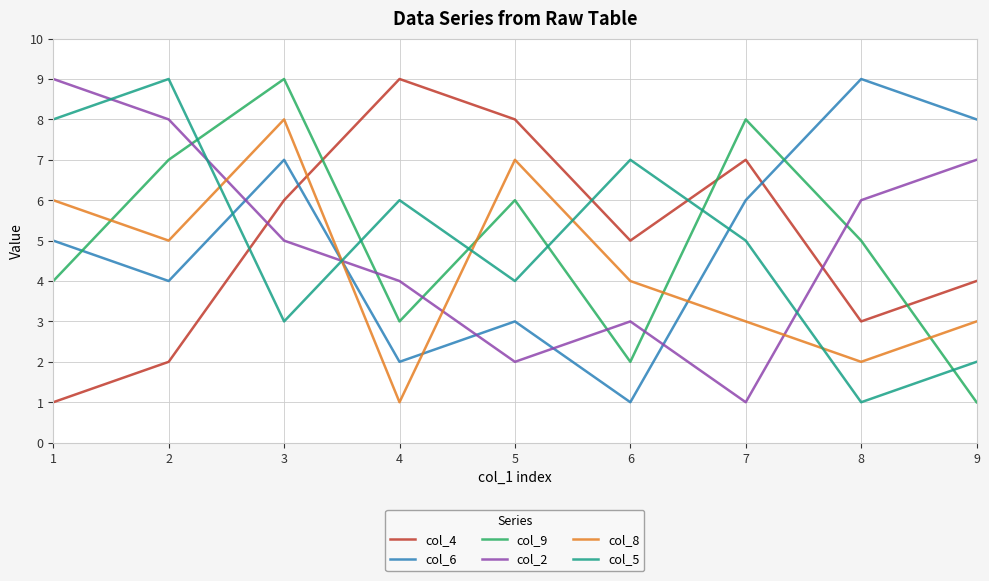

Is the value of col_9 at 3 greater than the value of col_2 at 6?

Yes